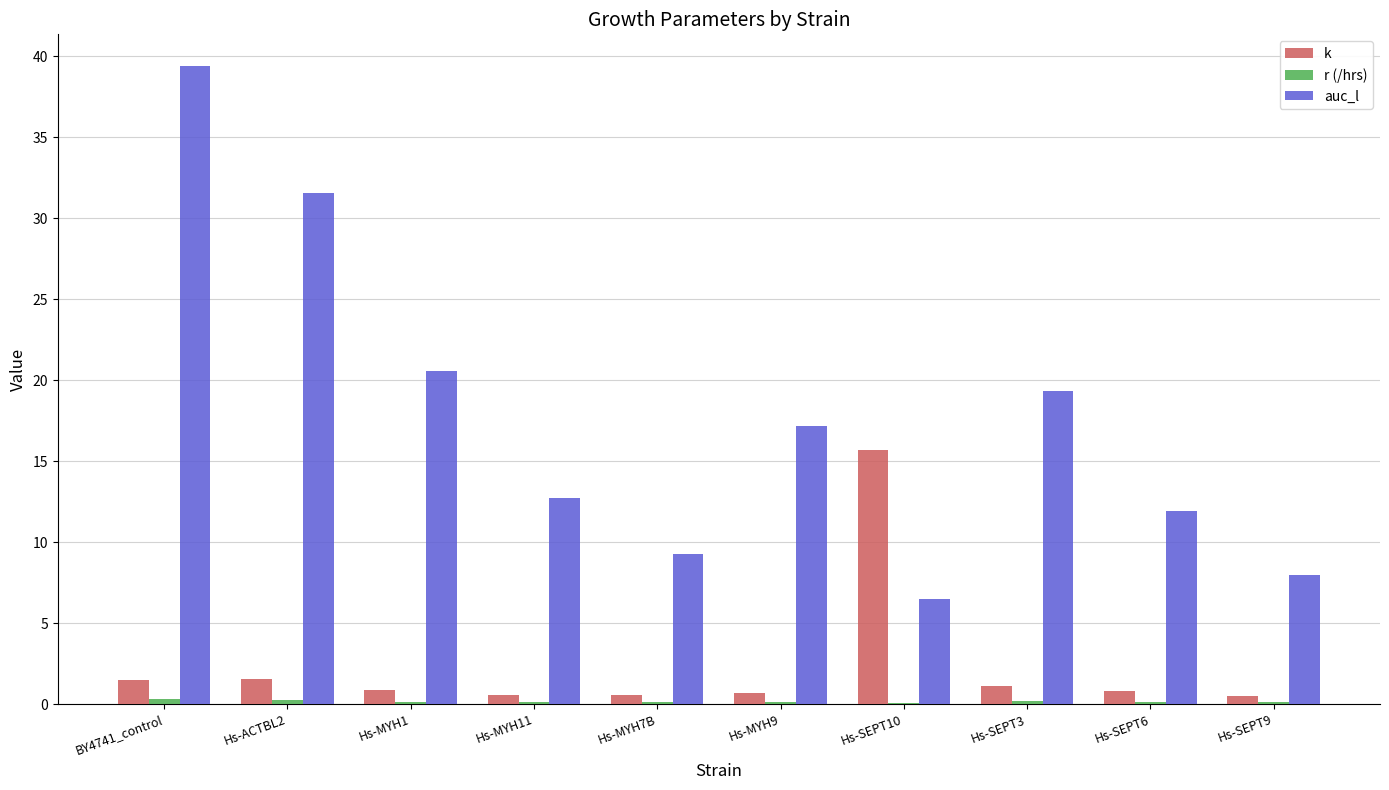

At which label is auc_l closest to 22?

Hs-MYH1